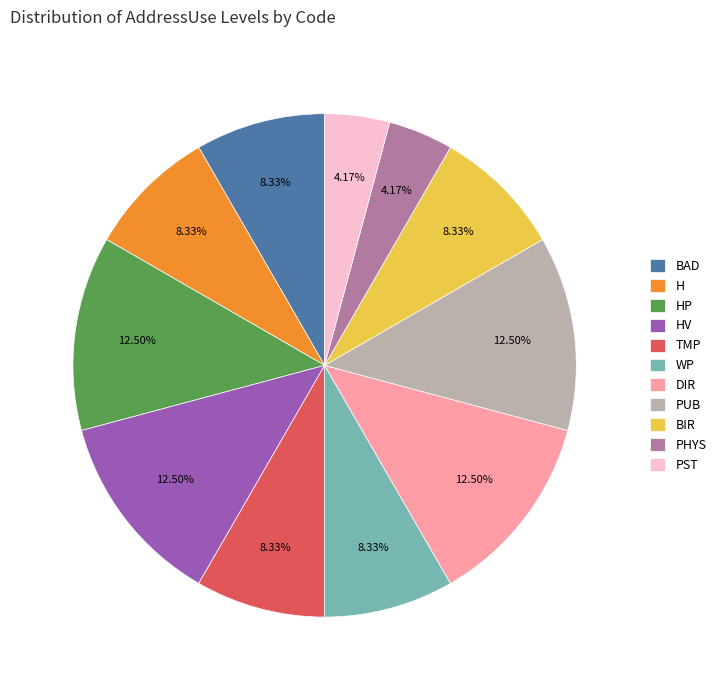

What percentage is the H slice, to the nearest percent?

8%